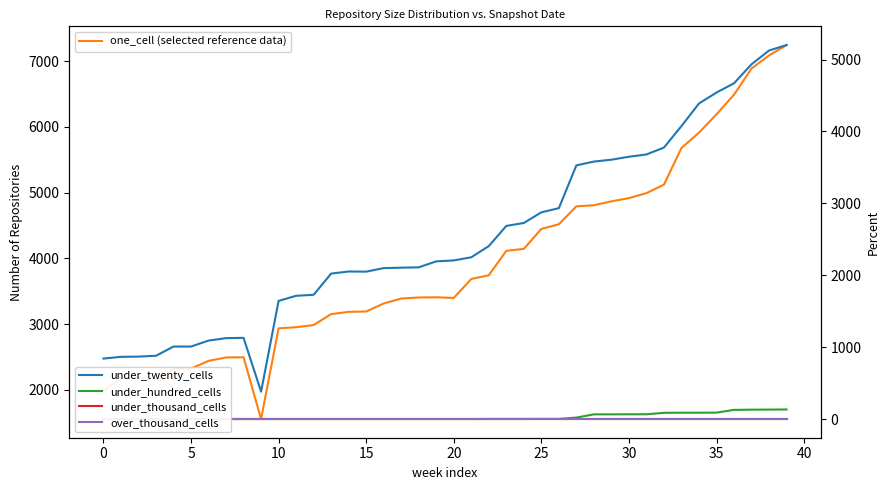

What is the sum of the under_twenty_cells values at 32 and 38?

8902